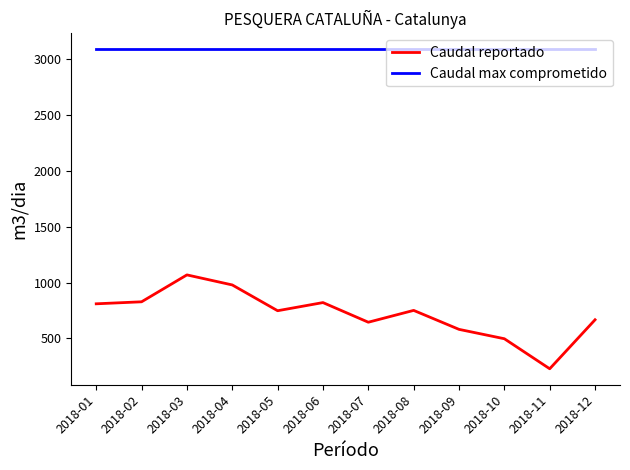

In Caudal reportado, how many points are lower than both neighbors (excluding endpoints)?

3